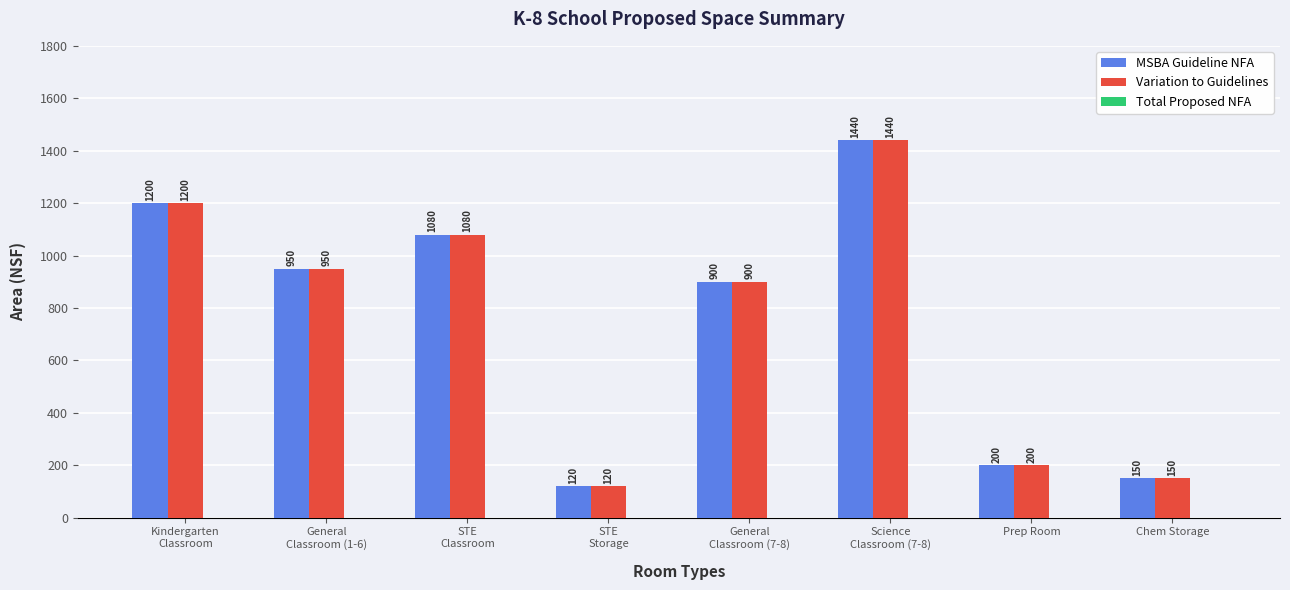

The value of Variation to Guidelines at Chem Storage is 45. True or false?

False